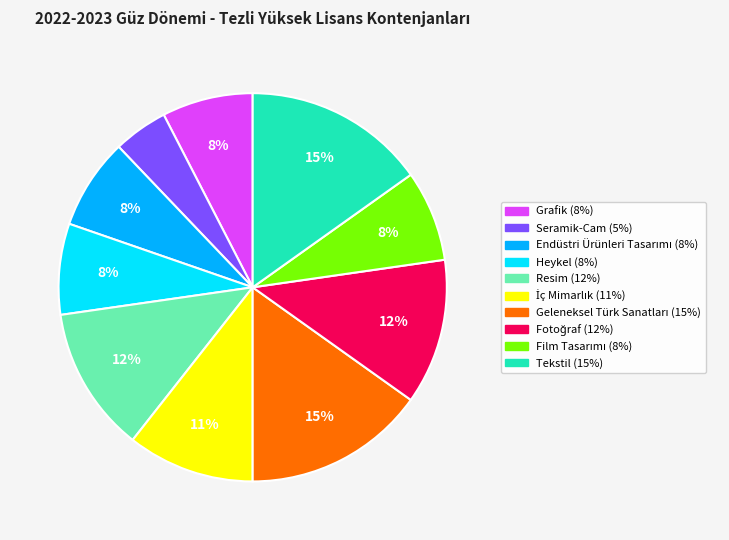

To the nearest percent, what is the difference between the Tekstil and Resim slice percentages?

3%